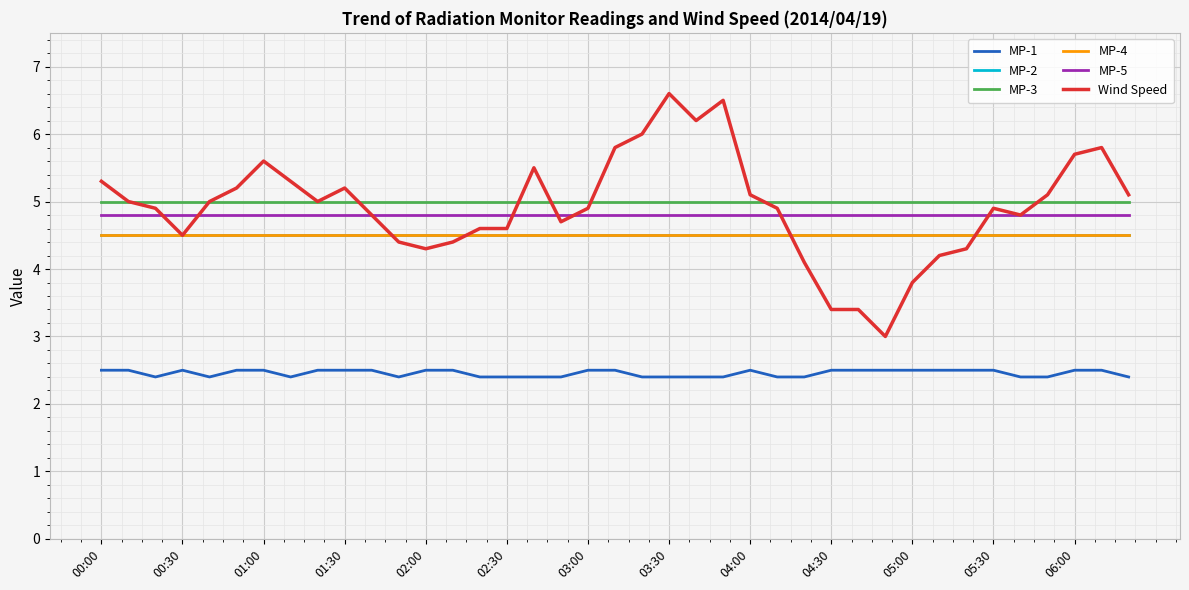

At how many categories does at least one series exceed 2?

39